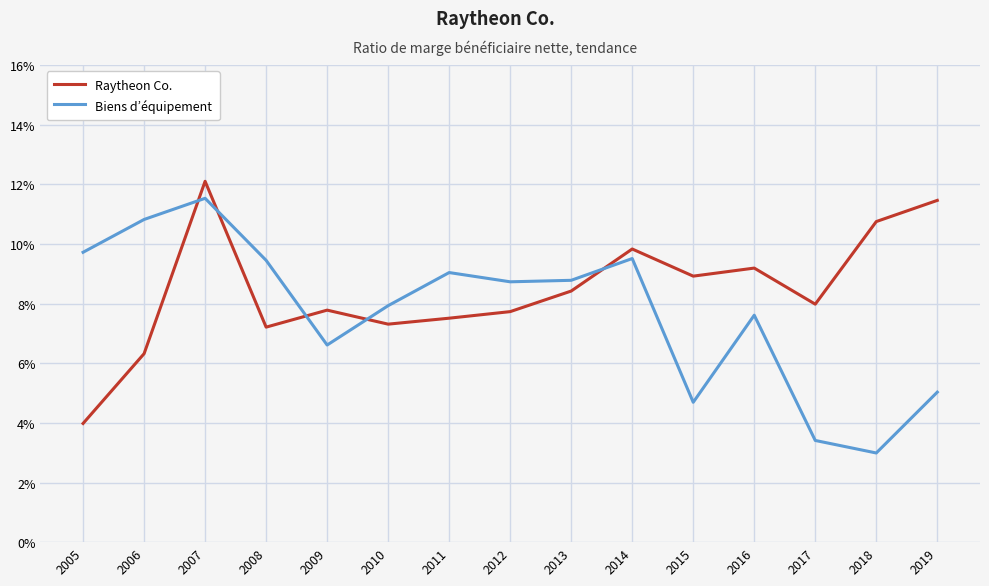

At which category is the sum across all series the highest?

2007